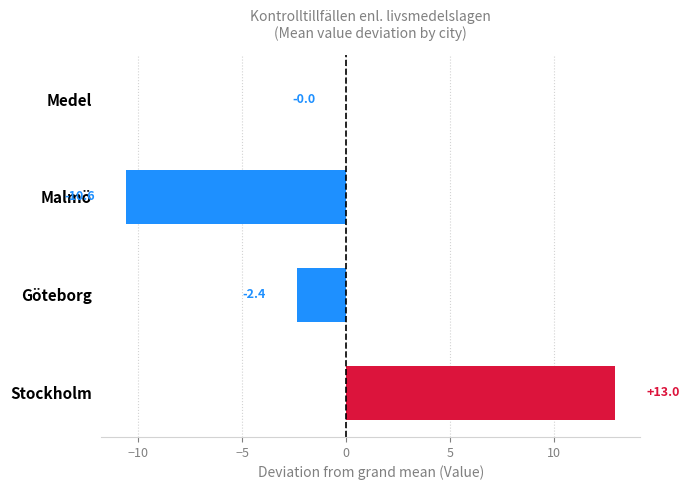

Which has a higher value, Medel or Malmö?

Medel